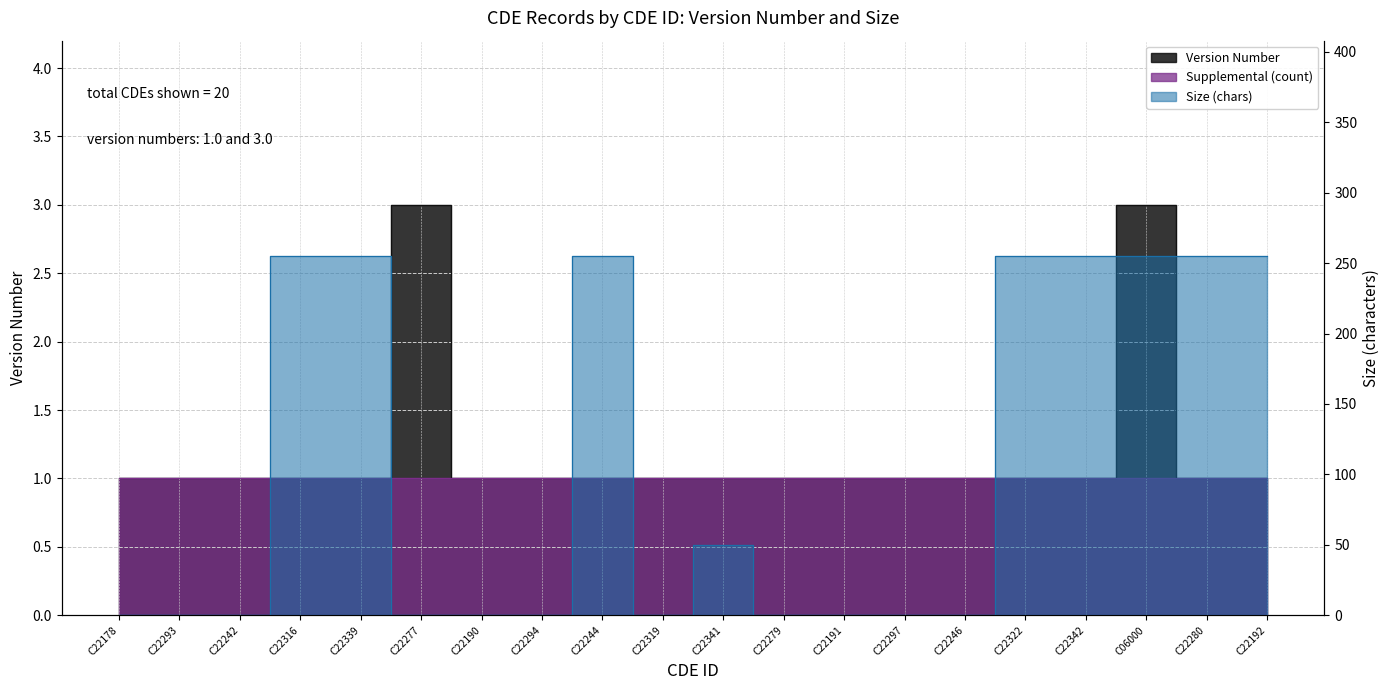

How many Version Number values are between 1 and 2?

18